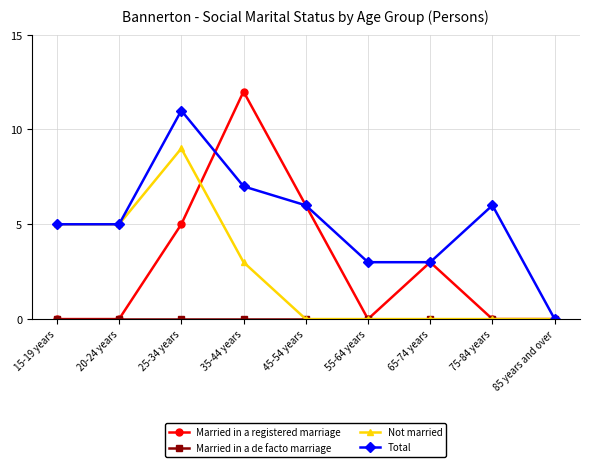

Is it true that Not married equals 0 at 45-54 years?

True